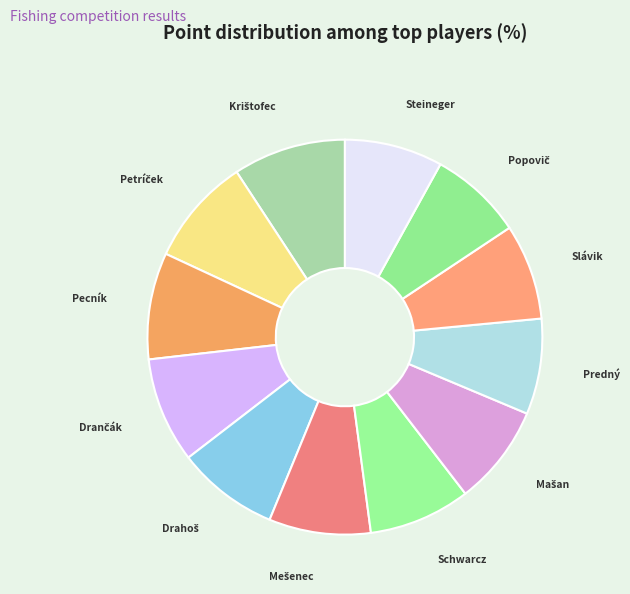

To the nearest percent, what is the difference between the largest and smallest slice percentages?

2%